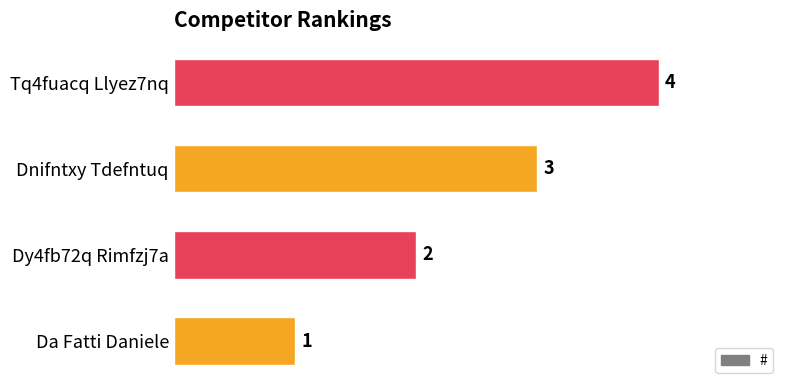

What is the sum of all values?

10